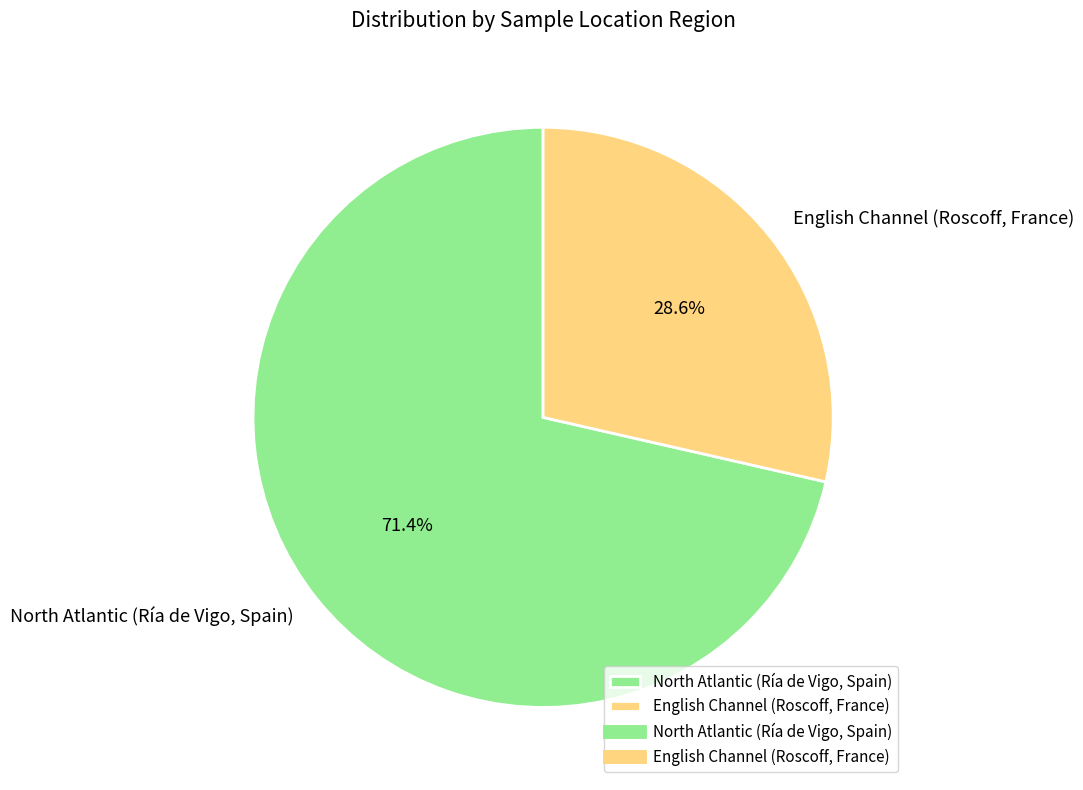

Between North Atlantic (Ría de Vigo, Spain) and English Channel (Roscoff, France), which is larger?

North Atlantic (Ría de Vigo, Spain)